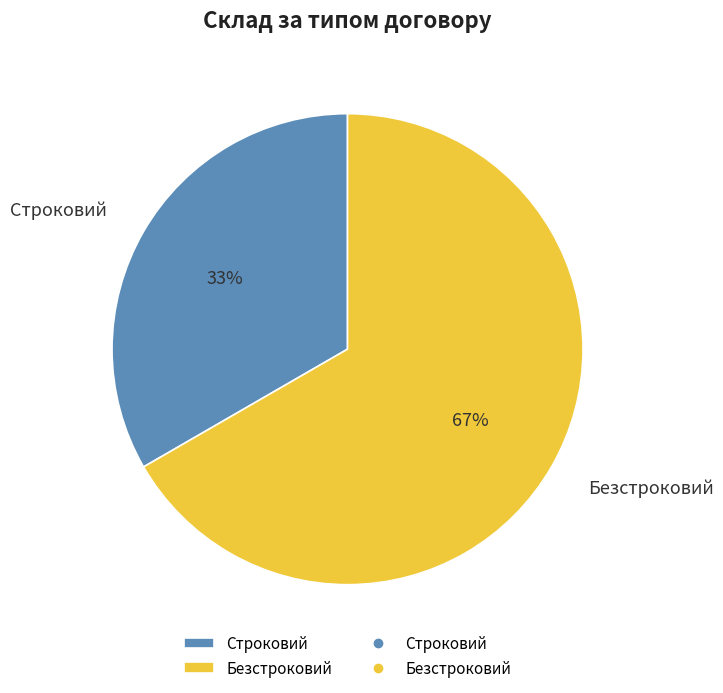

Count the number of slices in the pie.

2